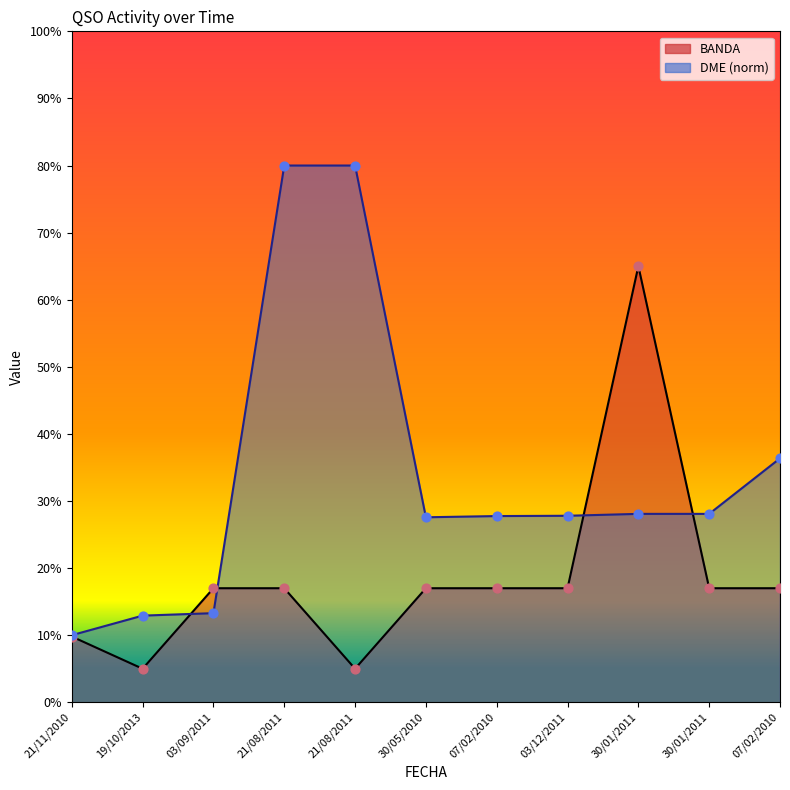

At how many categories does at least one series exceed 39?

3